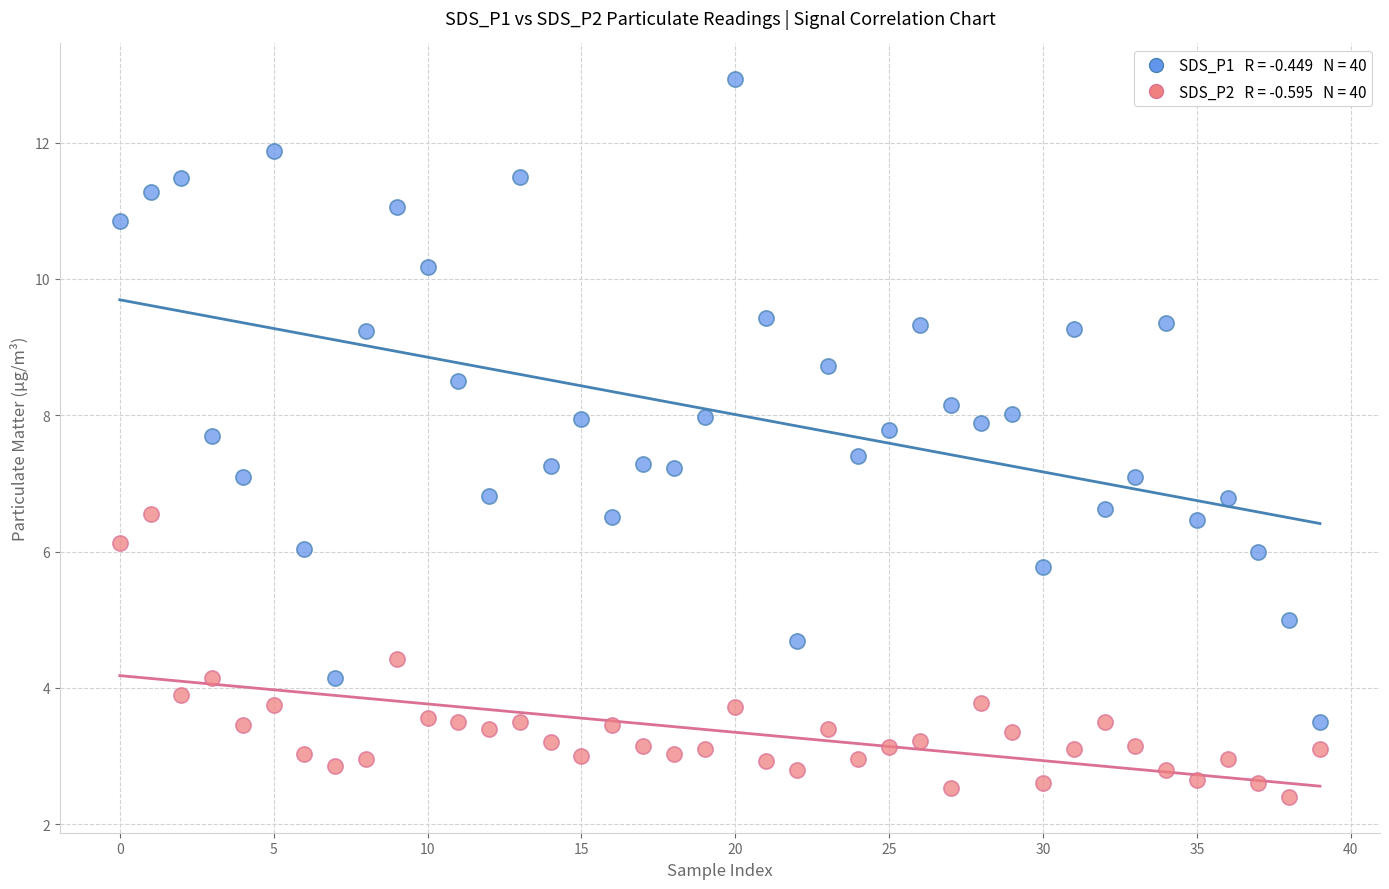

Across all data points, what is the range of Y values (max minus min)?

10.5